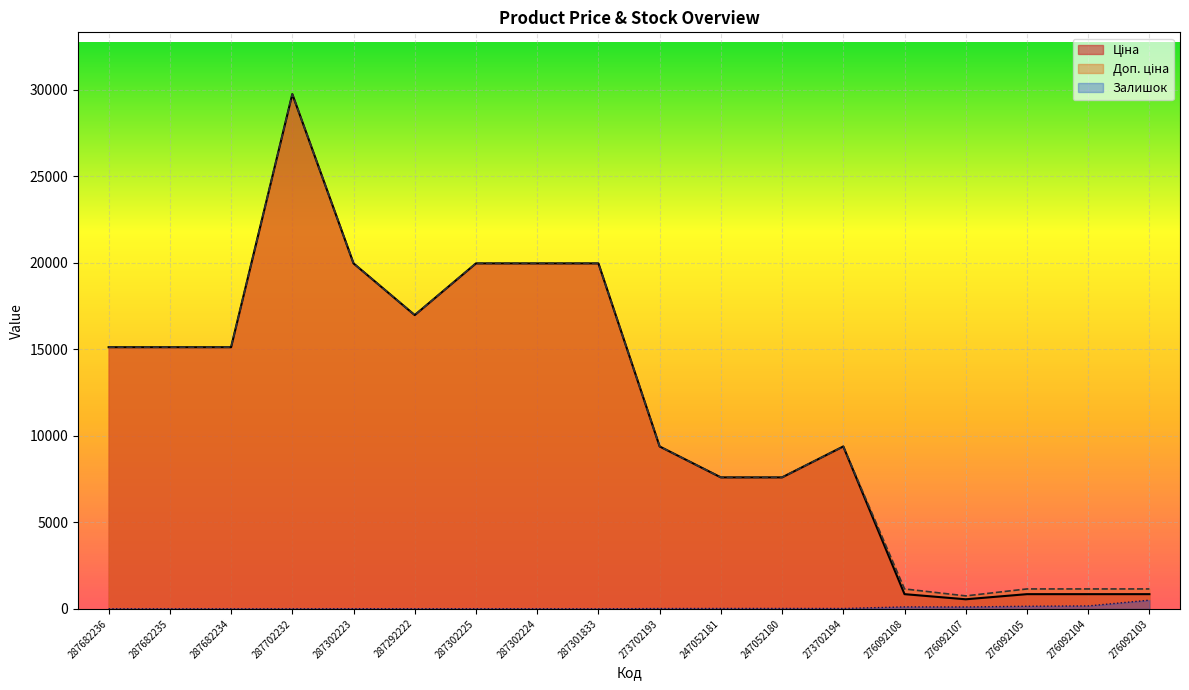

How many lines are shown in the chart?

3